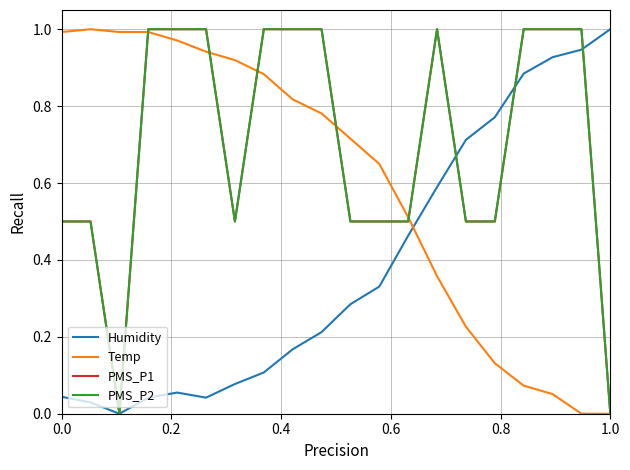

Does the chart display data point markers on the line(s)?

No